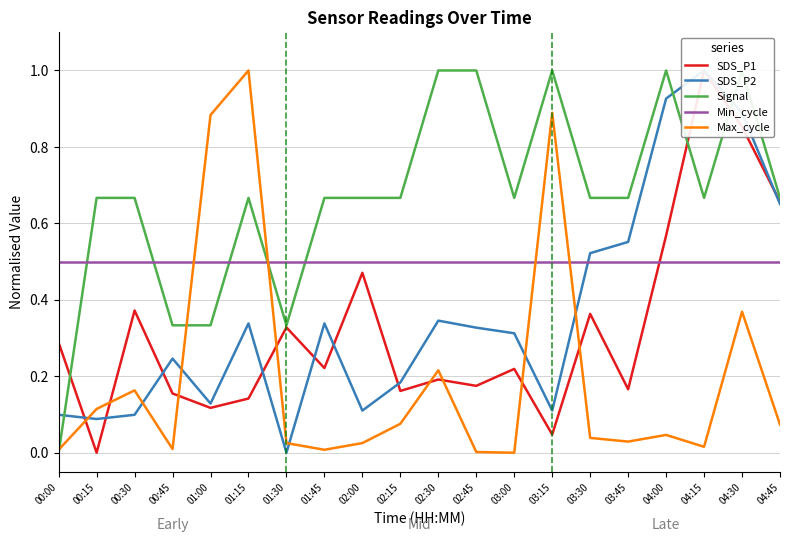

Is it true that Min_cycle equals 0.8 at 03:30?

False